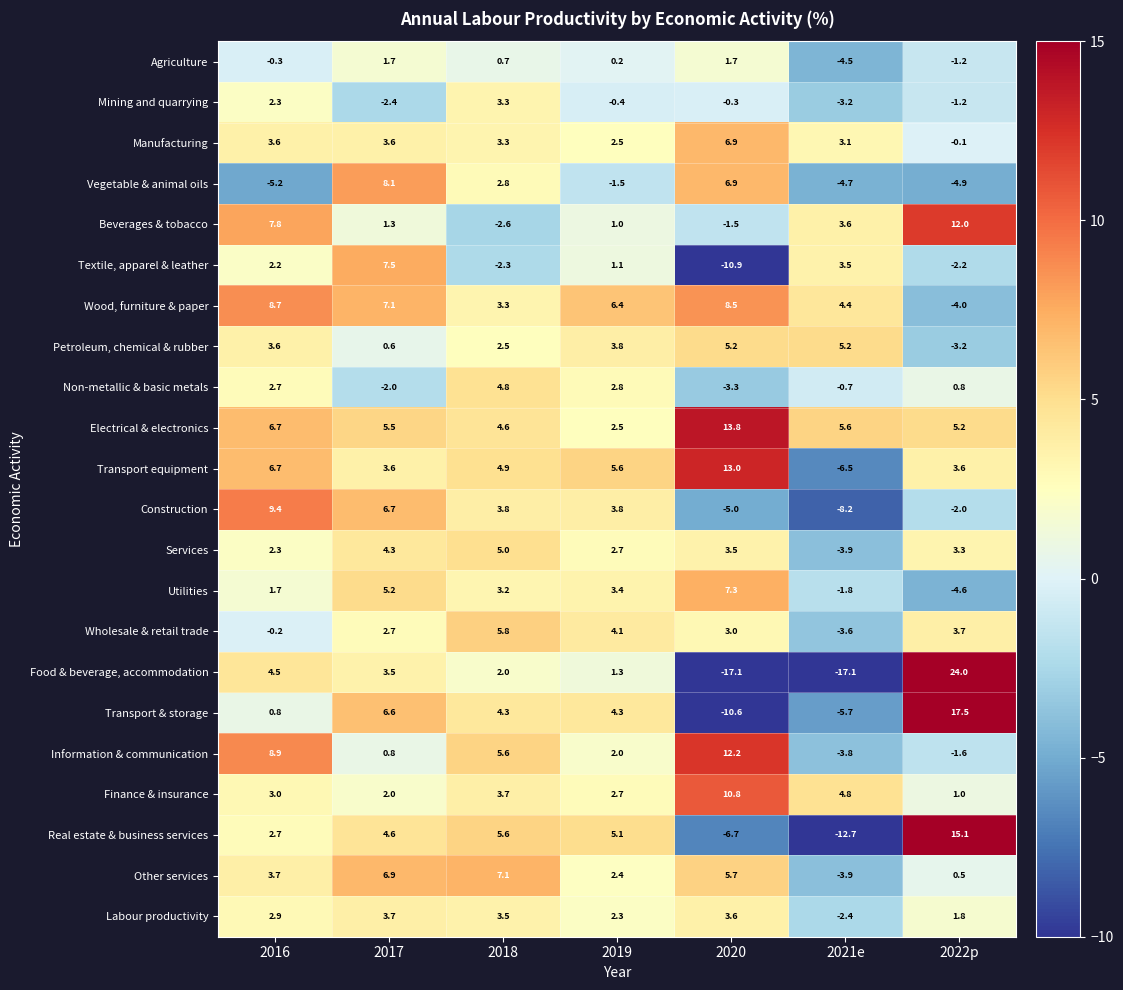

Which series has the largest total across all categories?

Electrical & electronics